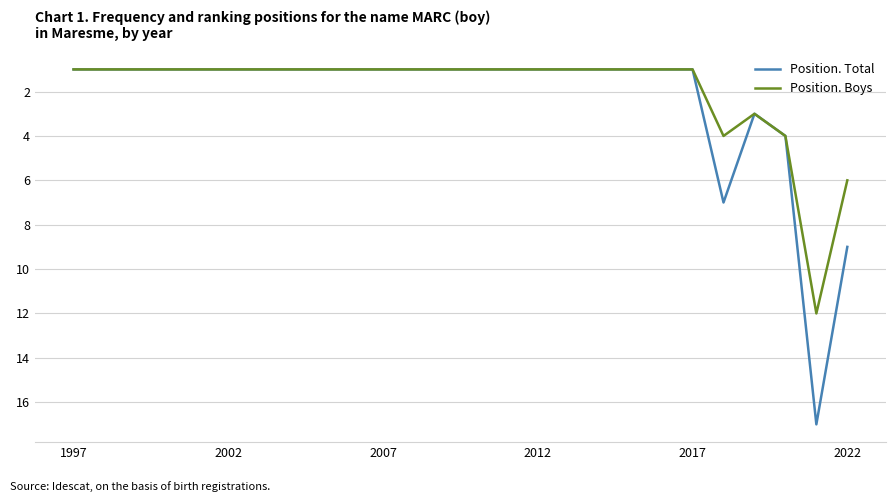

Rank the series by their maximum value, from highest to lowest.

Position. Total, Position. Boys